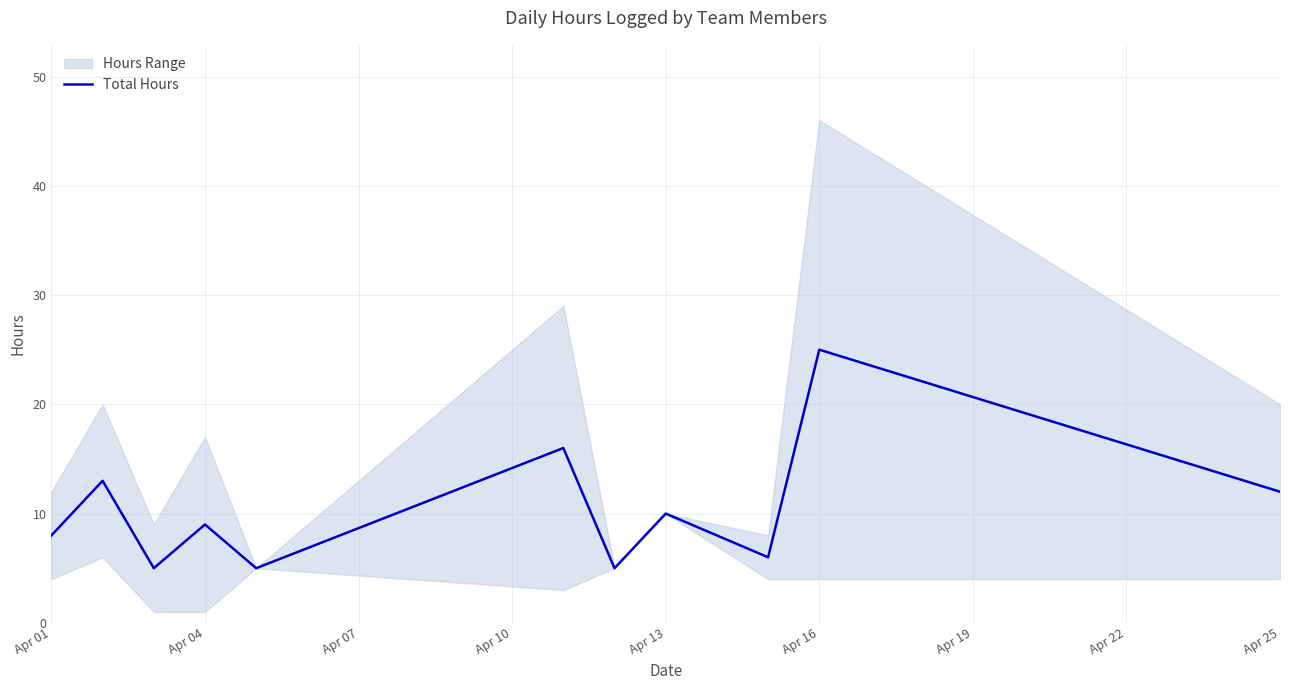

True or false: Total Hours has a value of 9 at Apr 04.

True